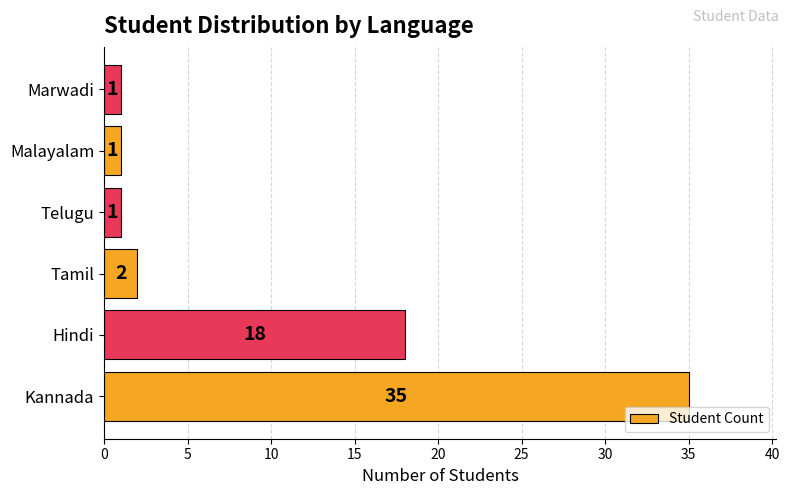

Which has a higher value, Kannada or Hindi?

Kannada